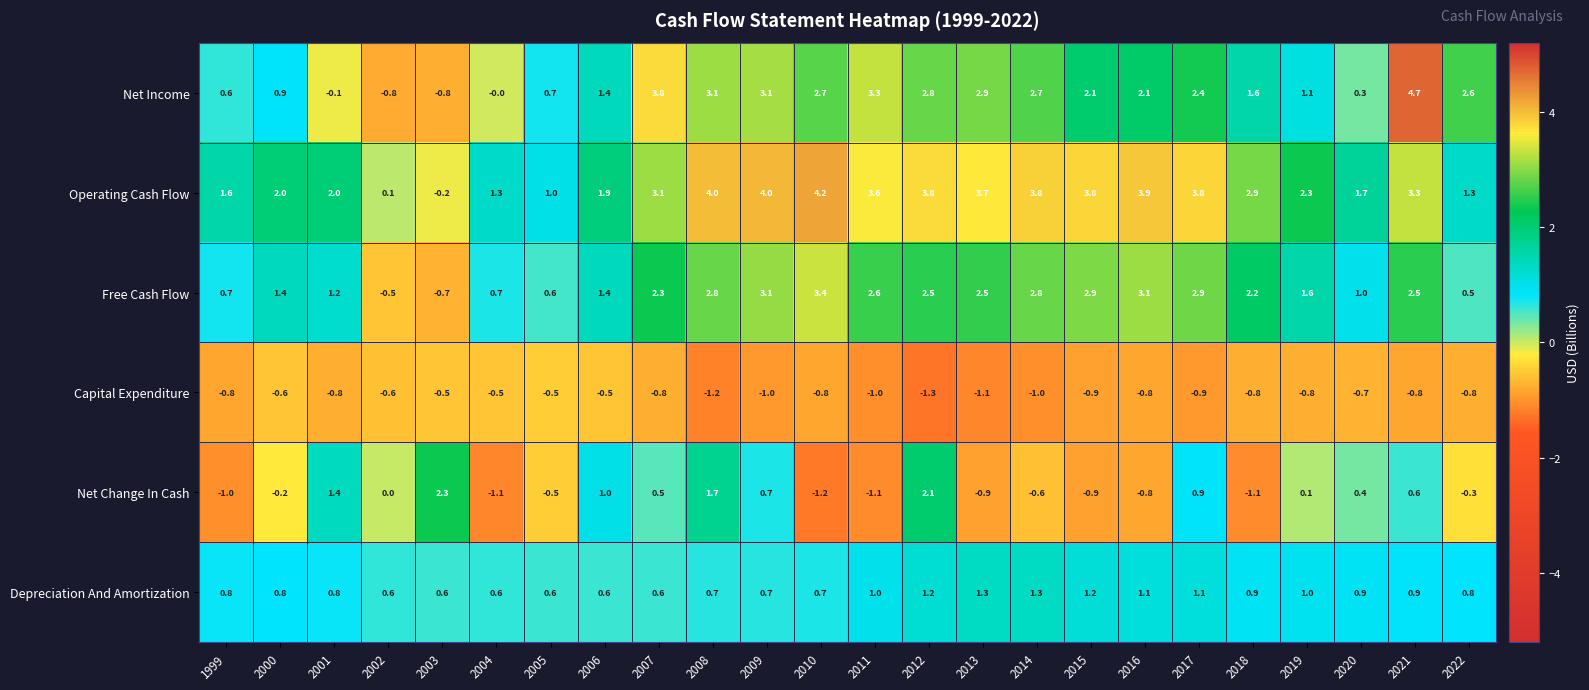

What is the sum of all Net Change In Cash values?

2.0